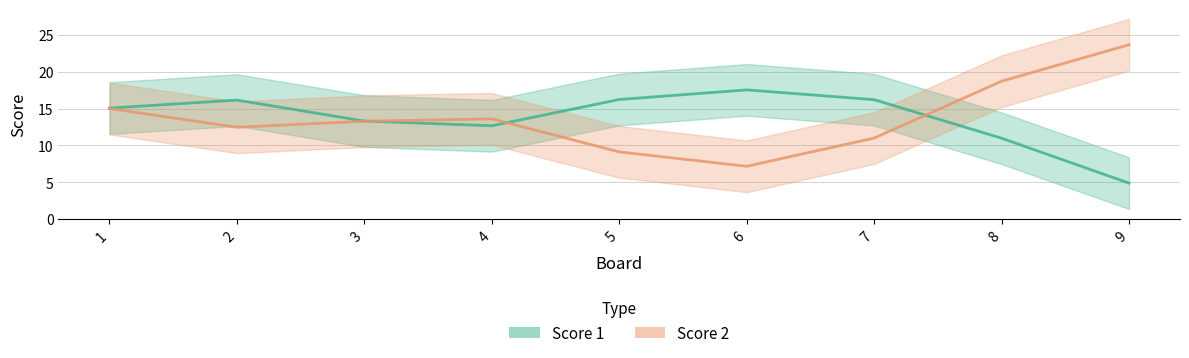

True or false: Score 2 has more than 0 interior local peaks.

True